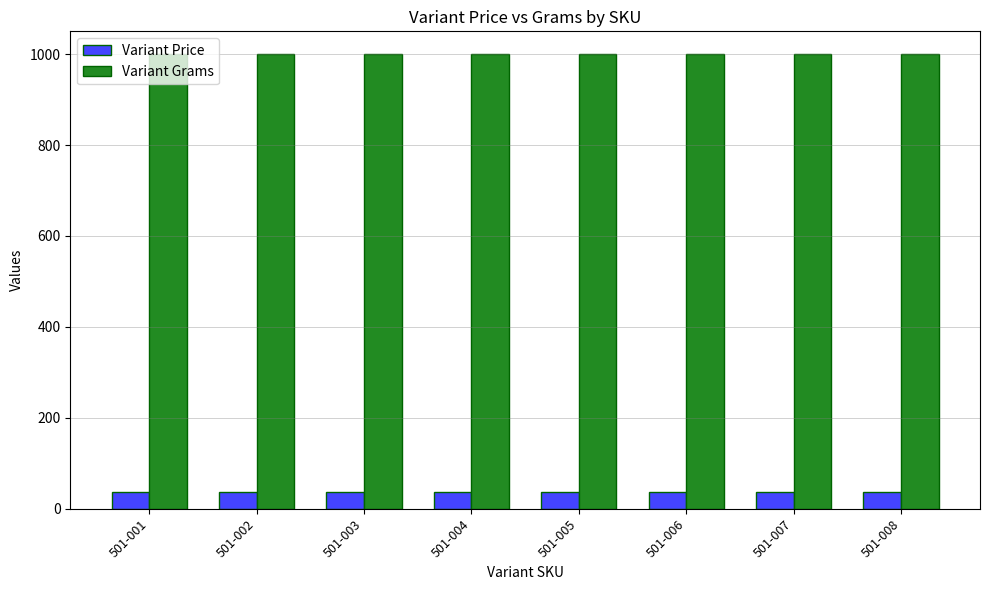

What is the difference between the highest and lowest values at 501-005?

963